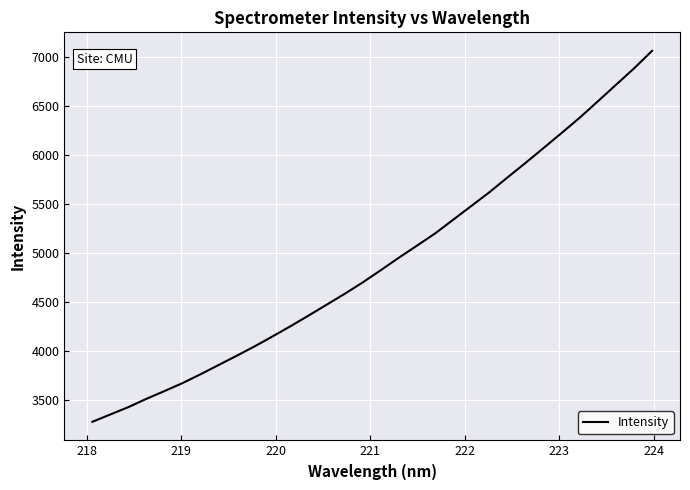

What is the maximum value shown in the chart?

7061.9